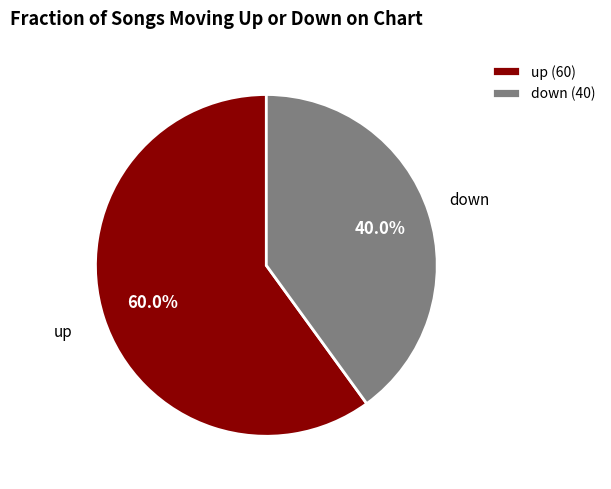

What is the total percentage of down and up?

100.0%